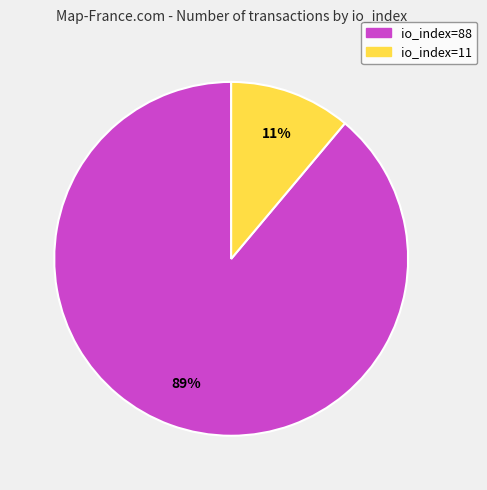

Do io_index=11 and io_index=88 together represent more than half of the pie?

Yes